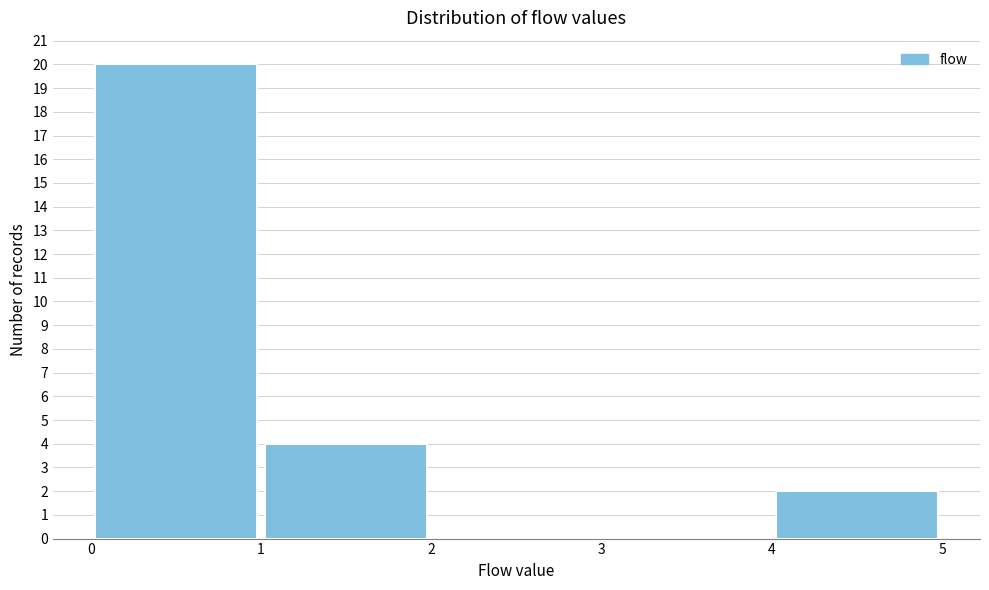

Reading left to right, list every bar in this chart as the range it spans on the x-axis followed by its height. The values are not printed on the chart, so give them approximately, as read against the axis.

0 to 1: 20
1 to 2: 4
2 to 3: 0
3 to 4: 0
4 to 5: 2